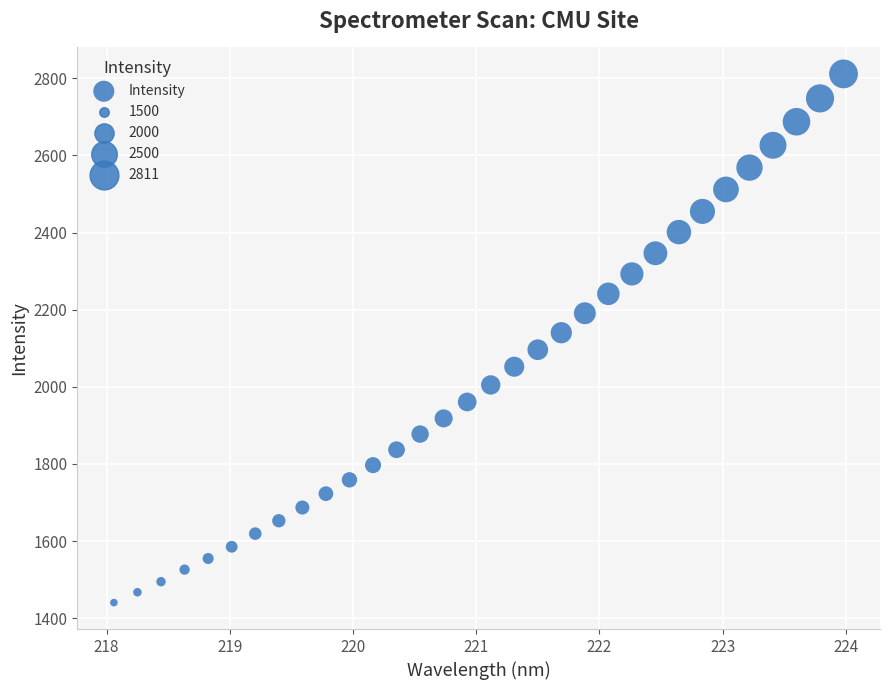

What is the range of X values (max minus min)?

5.9